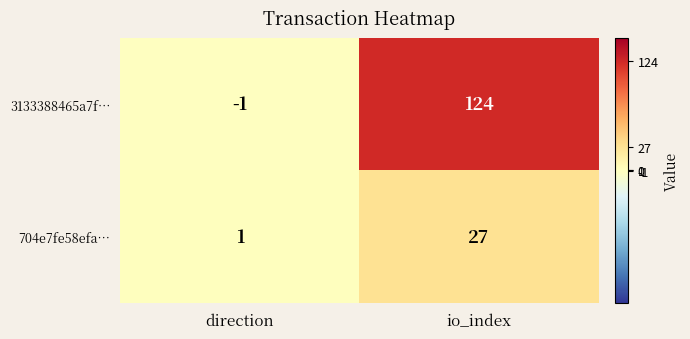

At how many categories does at least one series exceed 115?

1